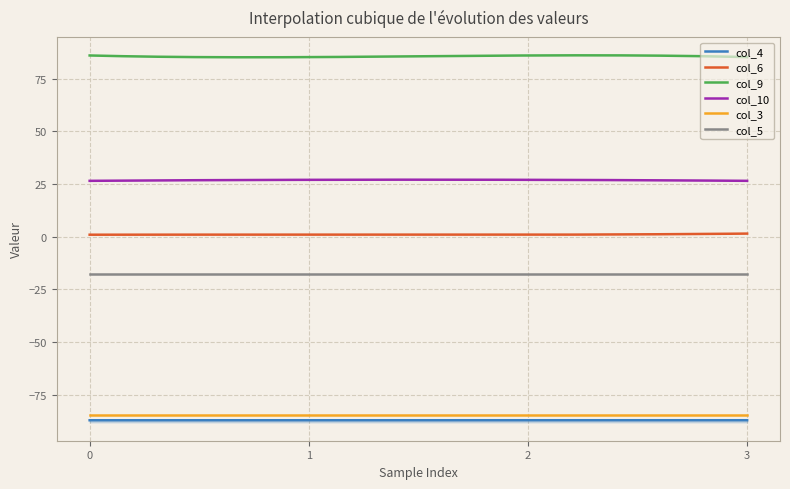

True or false: col_5 has a value of -8.9 at 0.

False